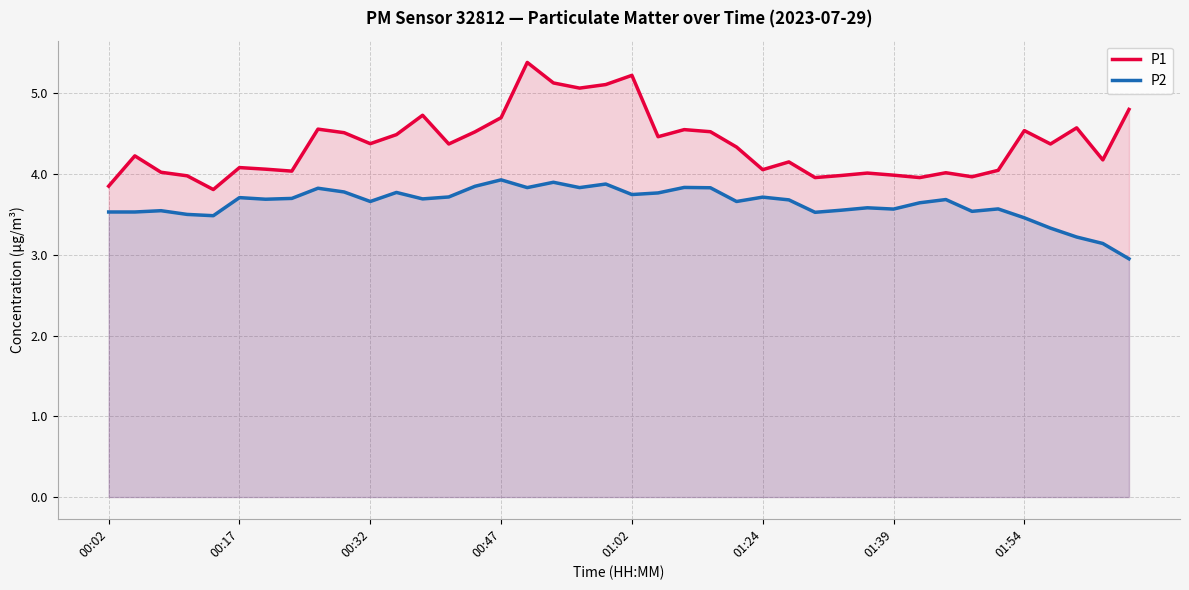

Does the chart display data point markers on the line(s)?

No